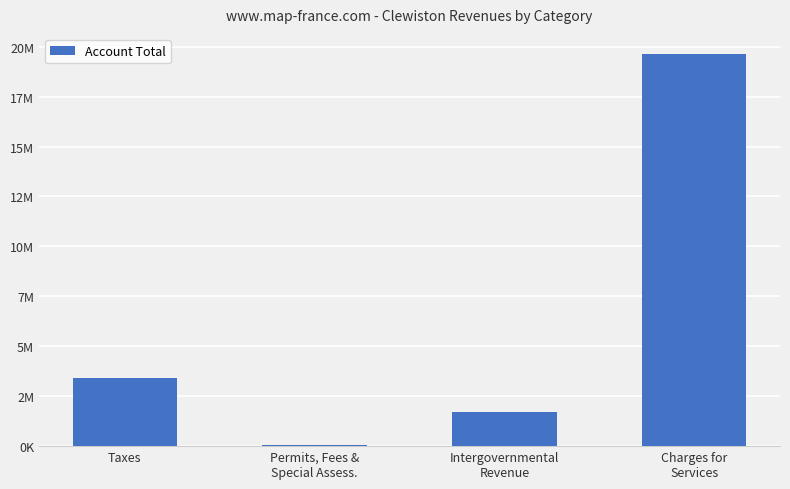

At which label is the value closest to 9857478?

Taxes